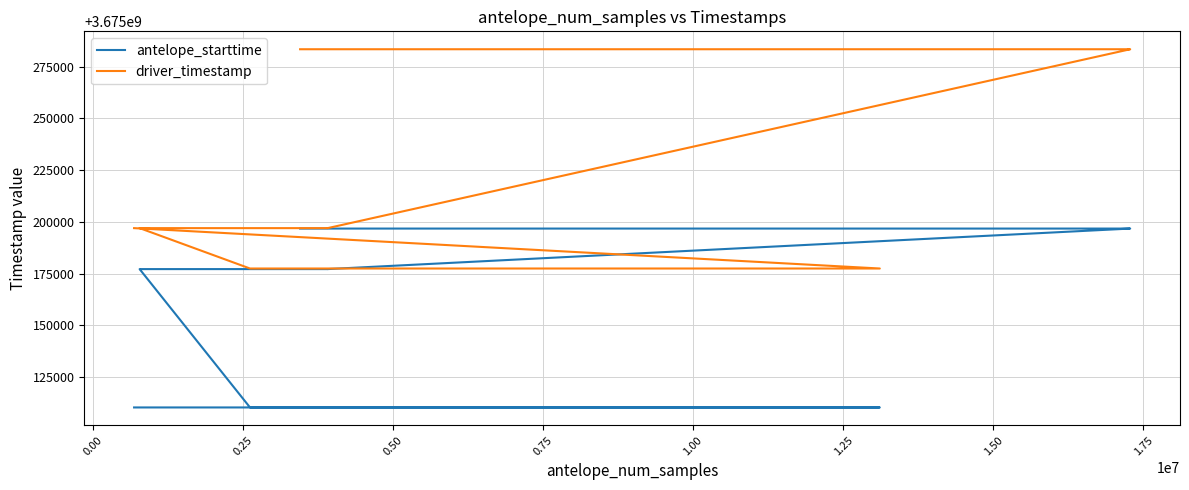

What is the value of the driver_timestamp point at the 12th from the left?

3675197008.9